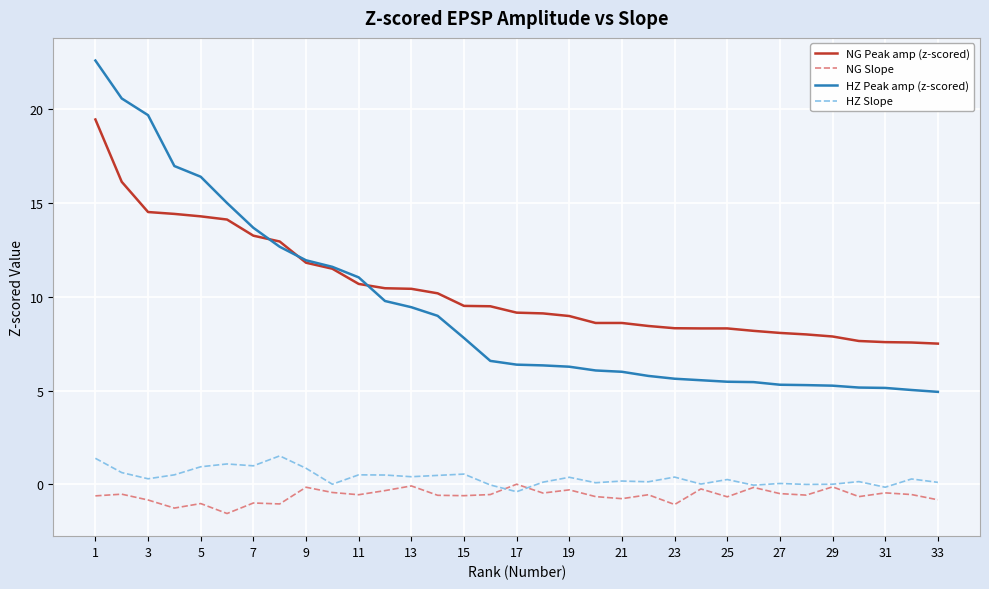

What is the average value of the NG Slope series?

-0.6